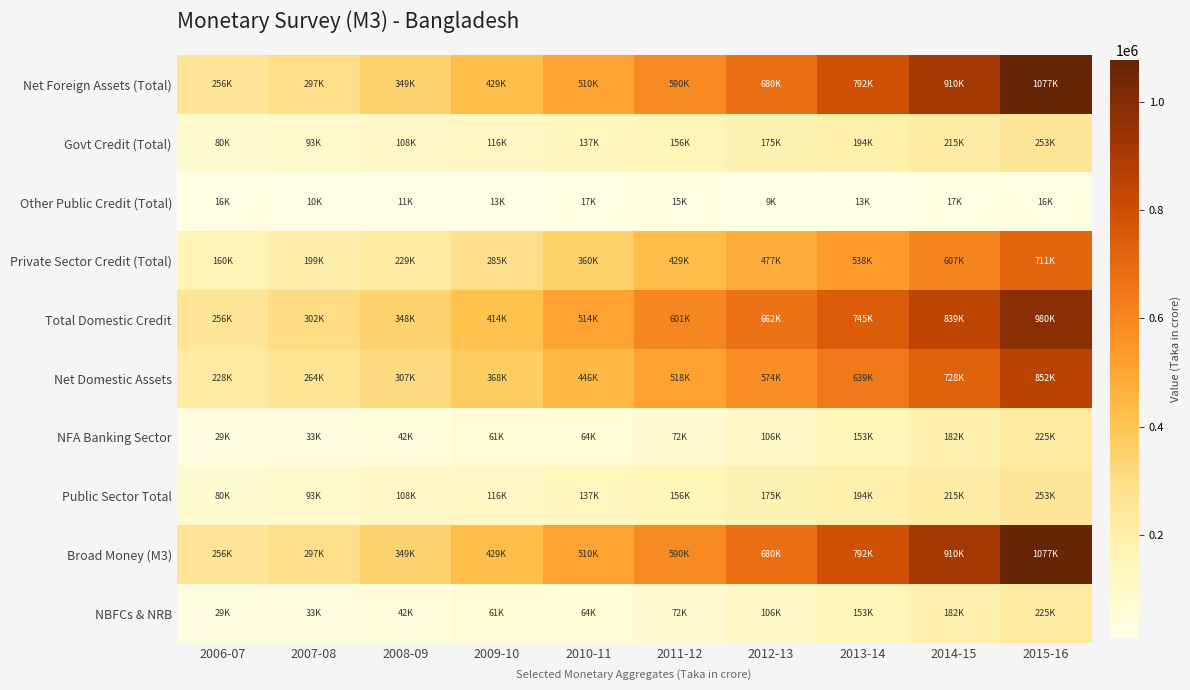

Rank the series by their maximum value, from lowest to highest.

Other Public Credit (Total), NFA Banking Sector, NBFCs & NRB, Govt Credit (Total), Public Sector Total, Private Sector Credit (Total), Net Domestic Assets, Total Domestic Credit, Net Foreign Assets (Total), Broad Money (M3)